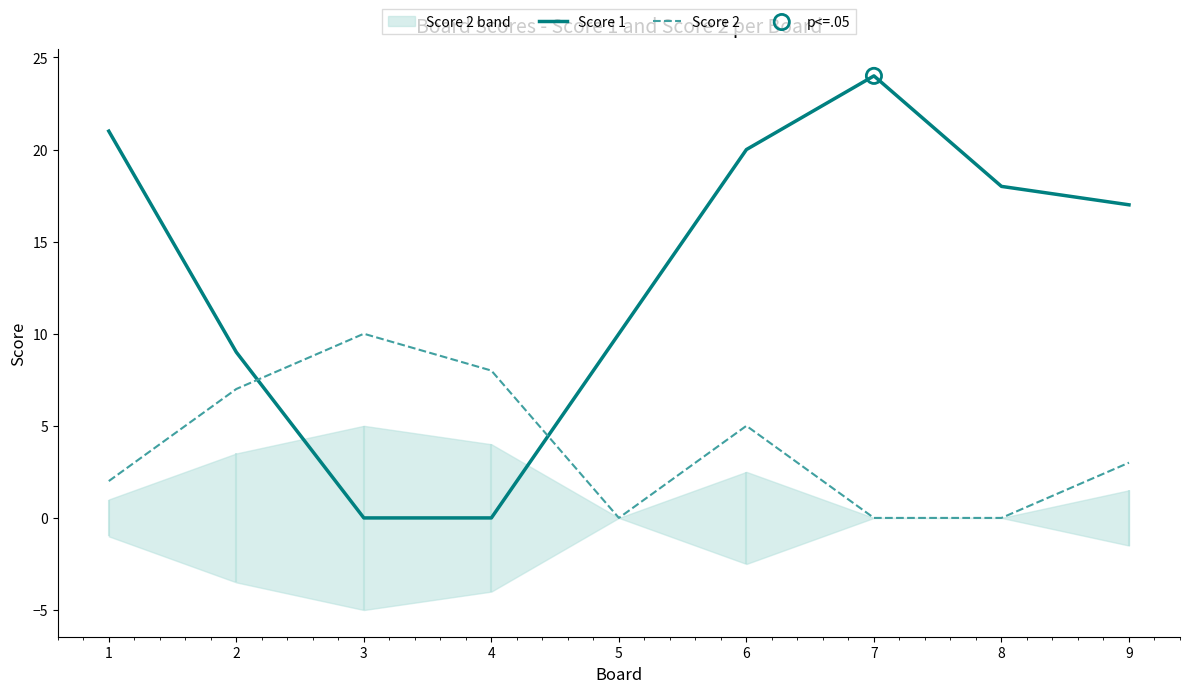

At how many categories does at least one series exceed 9?

7